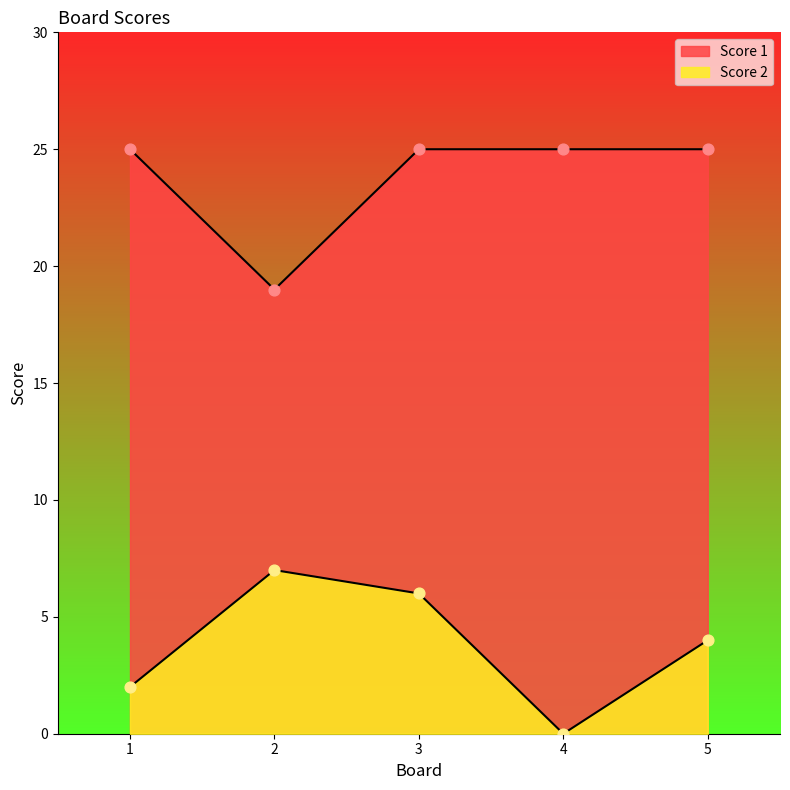

What is the total value across all series at 3?

31